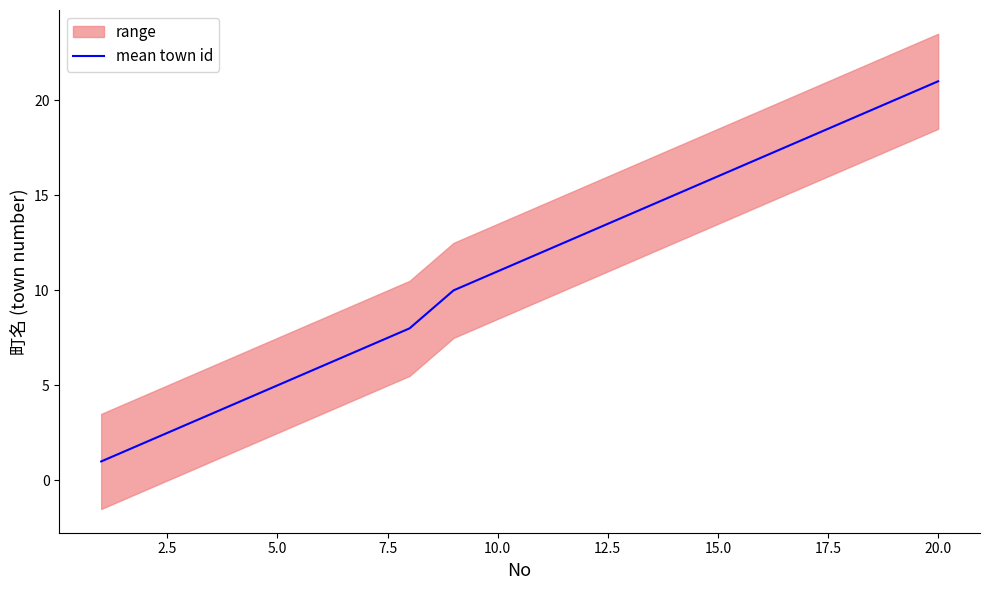

Reading left to right, list all the values displayed in this chart.

1	2	3	4	5	6	7	8	10	11	12	13	14	15	16	17	18	19	20	21